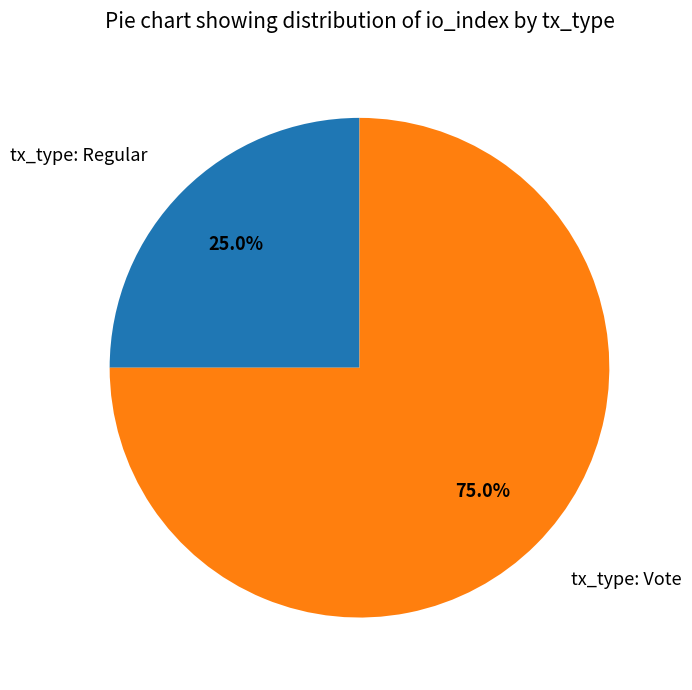

Rank the categories by value from lowest to highest.

tx_type: Regular, tx_type: Vote